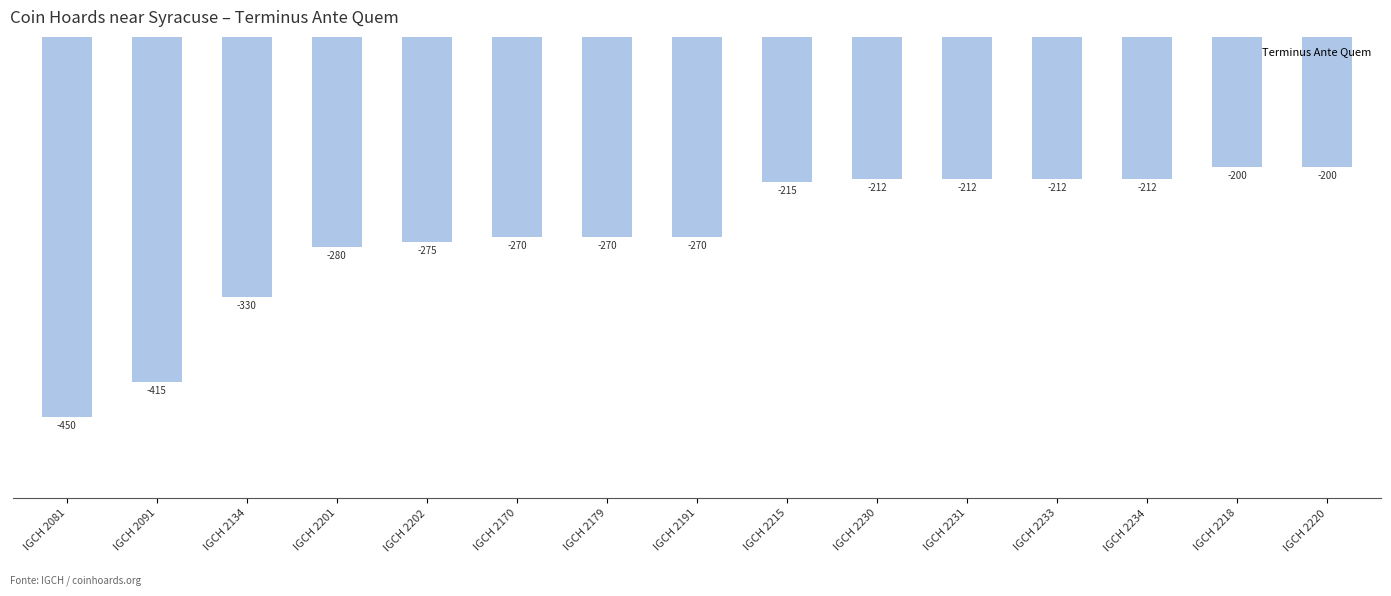

At which label is the value closest to -325?

IGCH 2134